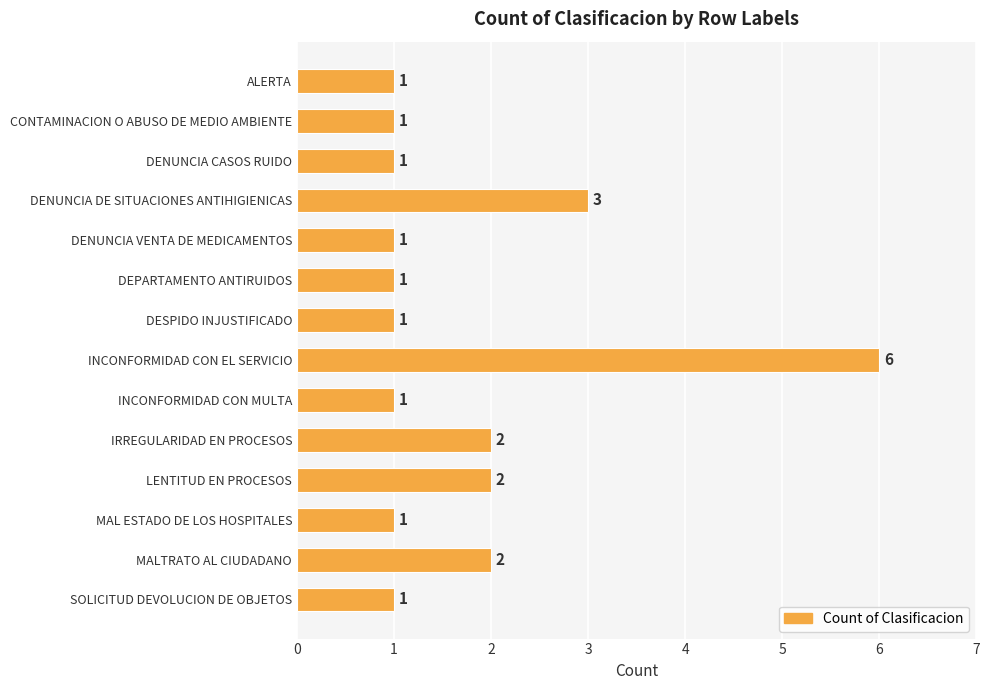

Count the number of categories in the chart.

14